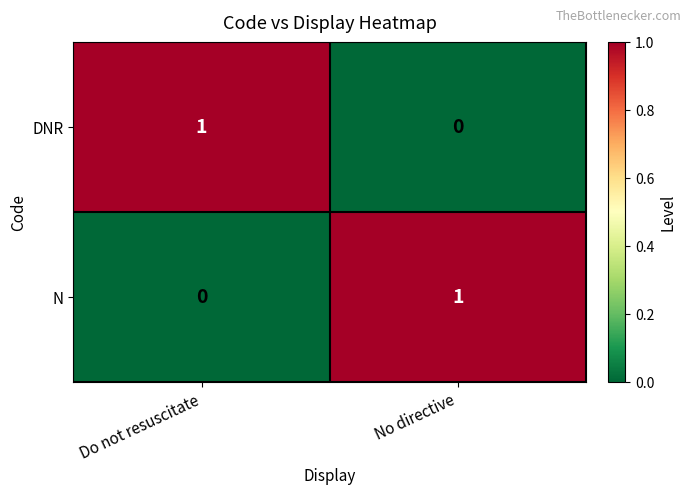

Where is DNR nearest to the value 0?

No directive